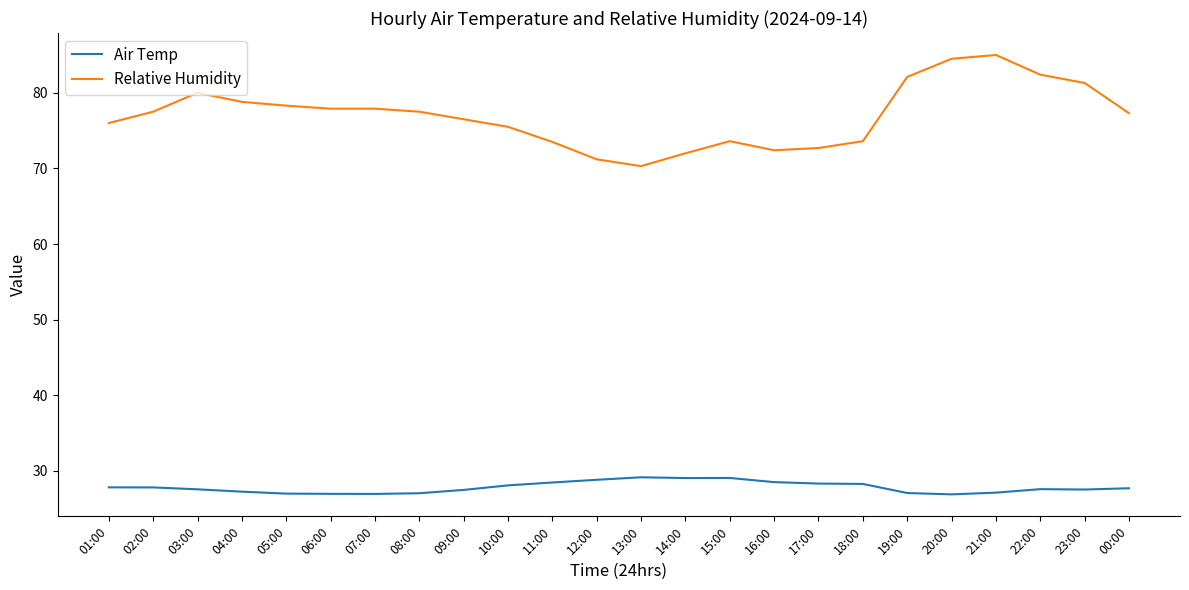

What are all the series names shown in the legend?

Air Temp, Relative Humidity